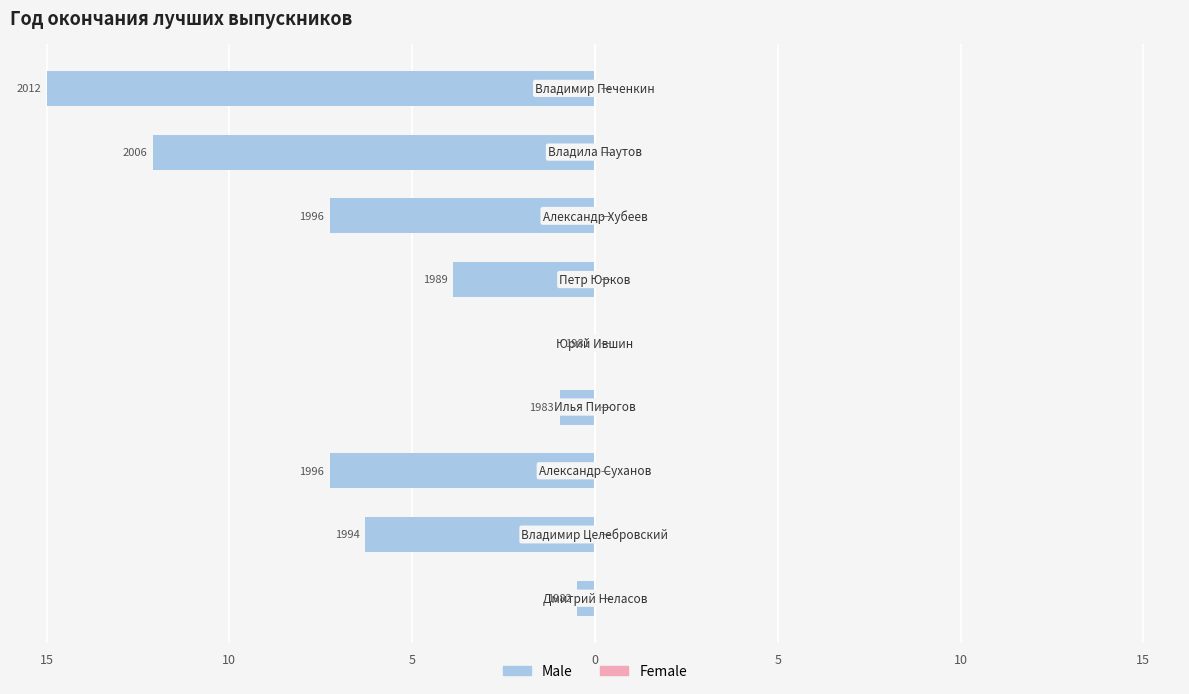

Are the bars horizontal?

Yes